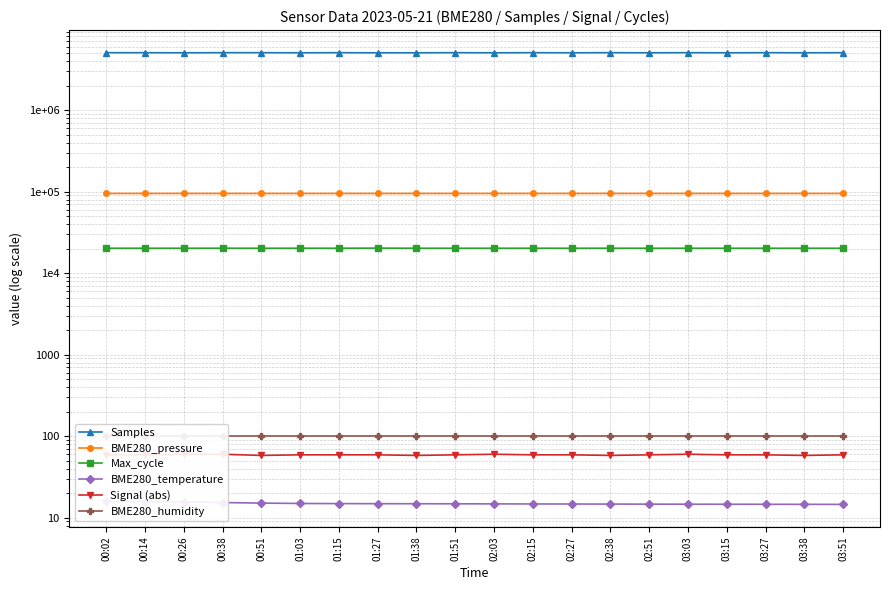

At which label is BME280_humidity closest to 100?

00:02